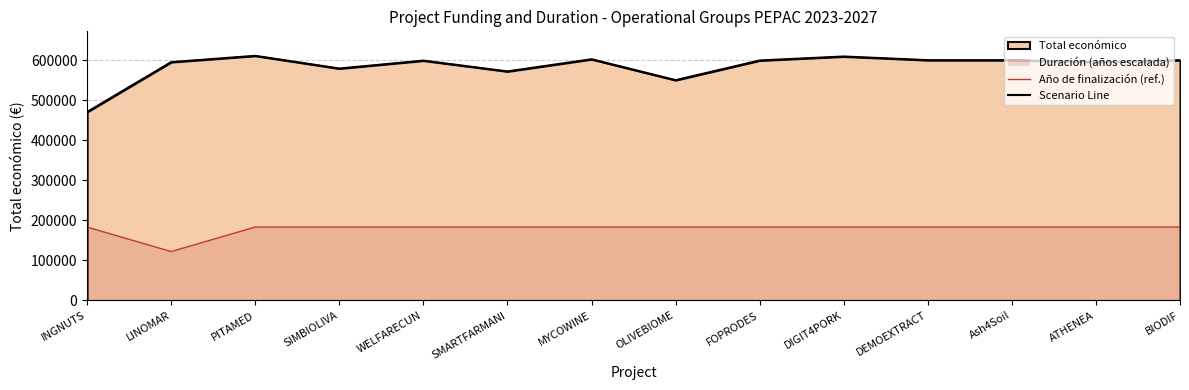

Which category has the lowest value in the Año de finalización (ref.) series?

LINOMAR